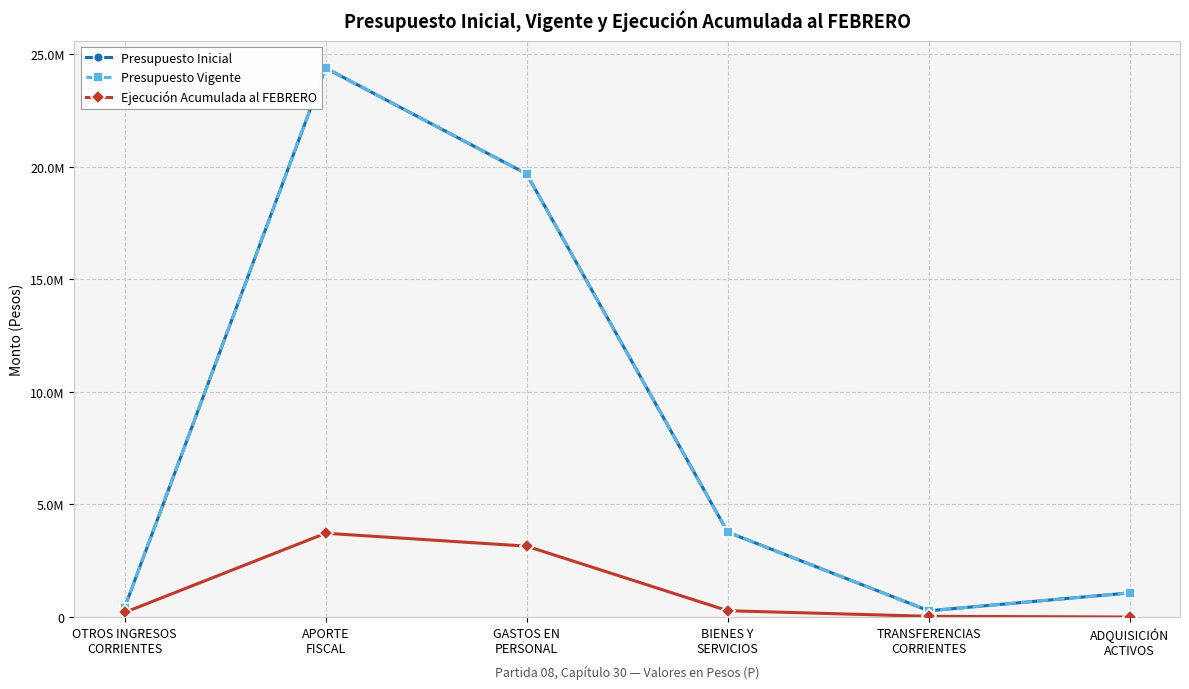

The value of Ejecución Acumulada al FEBRERO at GASTOS EN
PERSONAL is 1849140. True or false?

False